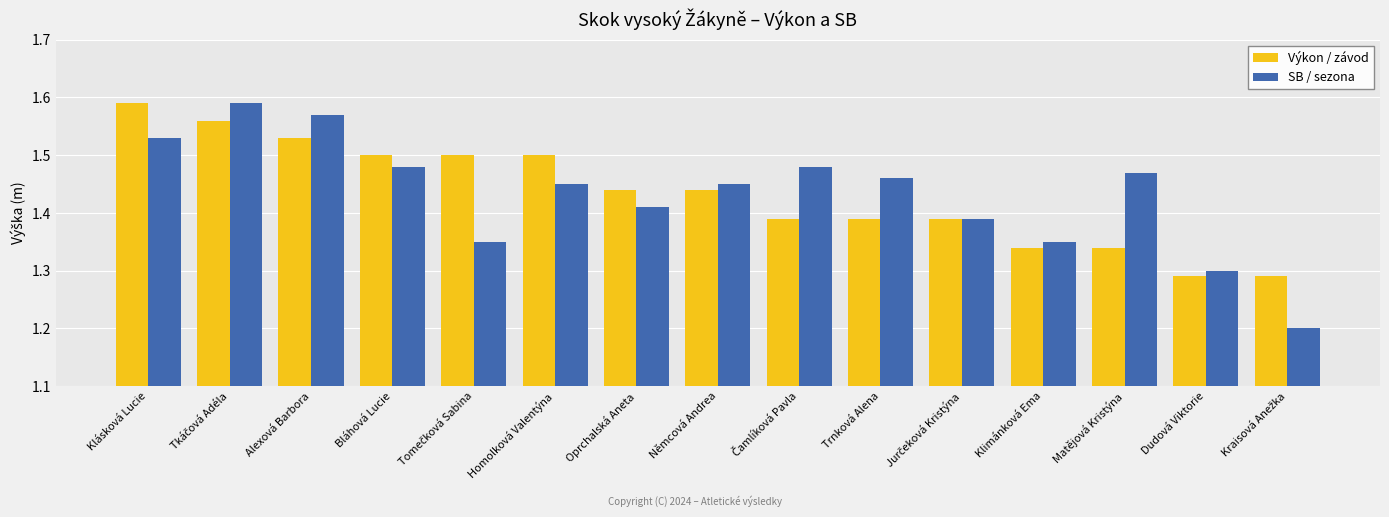

What is the difference between the maximum and minimum values in the Výkon / závod series?

0.3